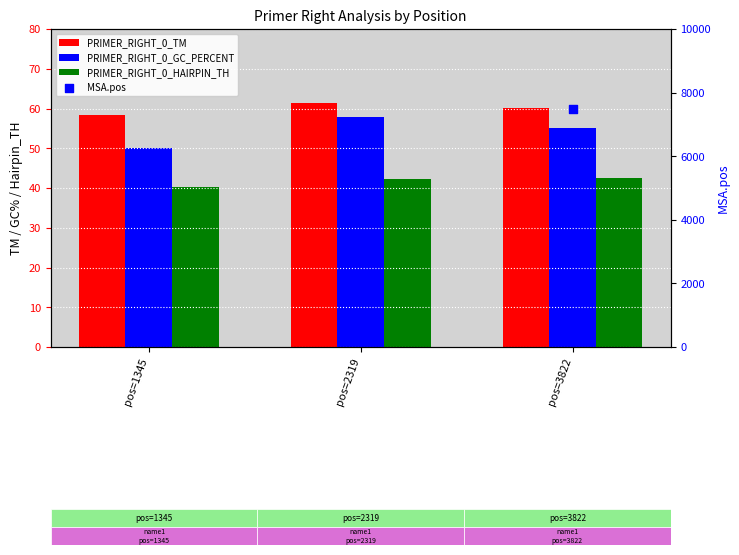

Which series reaches the minimum Y coordinate?

PRIMER_RIGHT_0_HAIRPIN_TH